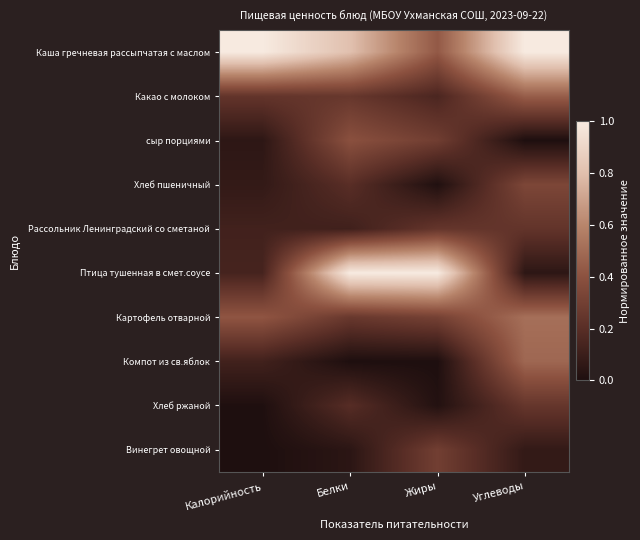

Which series changed the most between Белки and Углеводы?

Птица тушенная в смет.соусе